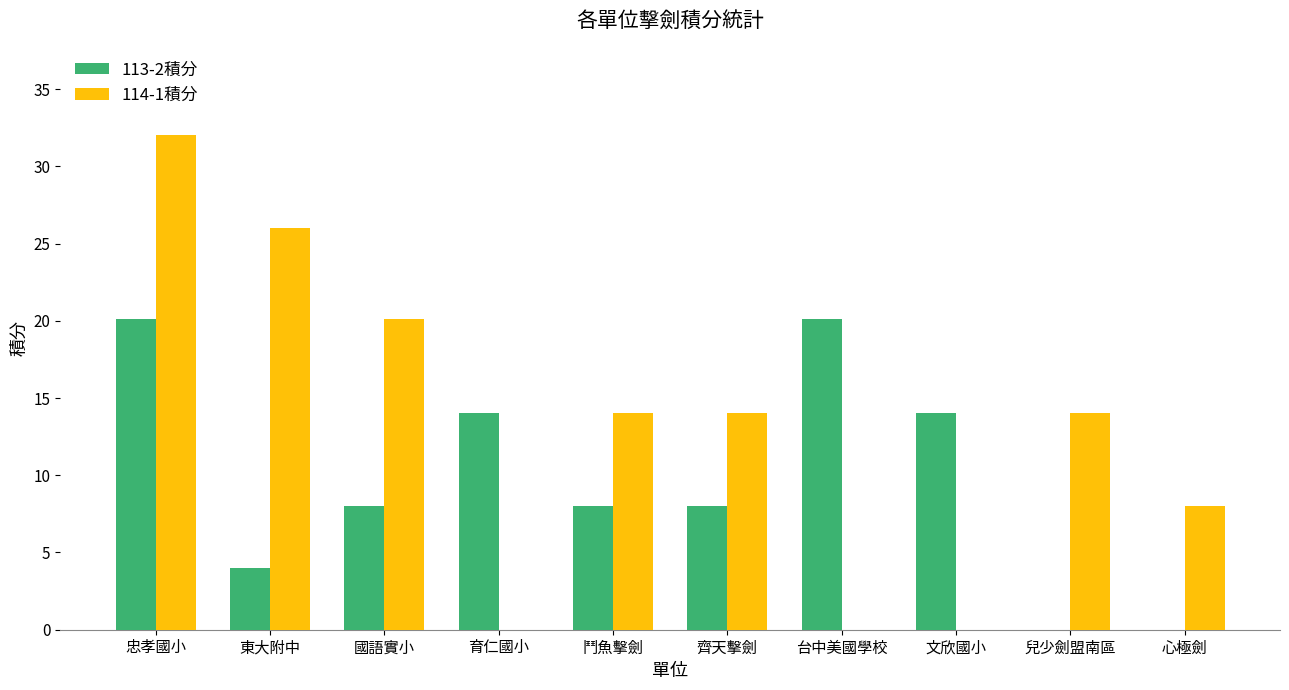

Which category has the highest value in the 114-1積分 series?

忠孝國小